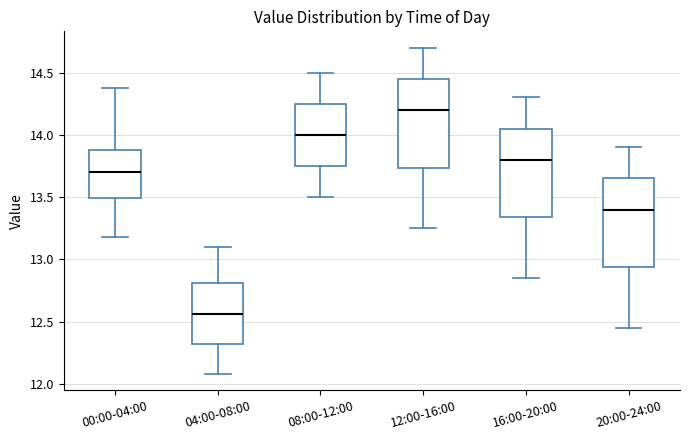

Reading left to right, transcribe this box plot: for each box, give where its median line is, the range the box spans, and where its two whiskers end, as read against the y-axis. The values are not printed on the chart, so give them approximately, as read against the axis.

00:00-04:00: median 13.70, box 13.50 to 13.90, whiskers 13.20 to 14.40
04:00-08:00: median 12.55, box 12.30 to 12.80, whiskers 12.10 to 13.10
08:00-12:00: median 14.00, box 13.75 to 14.25, whiskers 13.50 to 14.50
12:00-16:00: median 14.20, box 13.75 to 14.45, whiskers 13.25 to 14.70
16:00-20:00: median 13.80, box 13.35 to 14.05, whiskers 12.85 to 14.30
20:00-24:00: median 13.40, box 12.95 to 13.65, whiskers 12.45 to 13.90